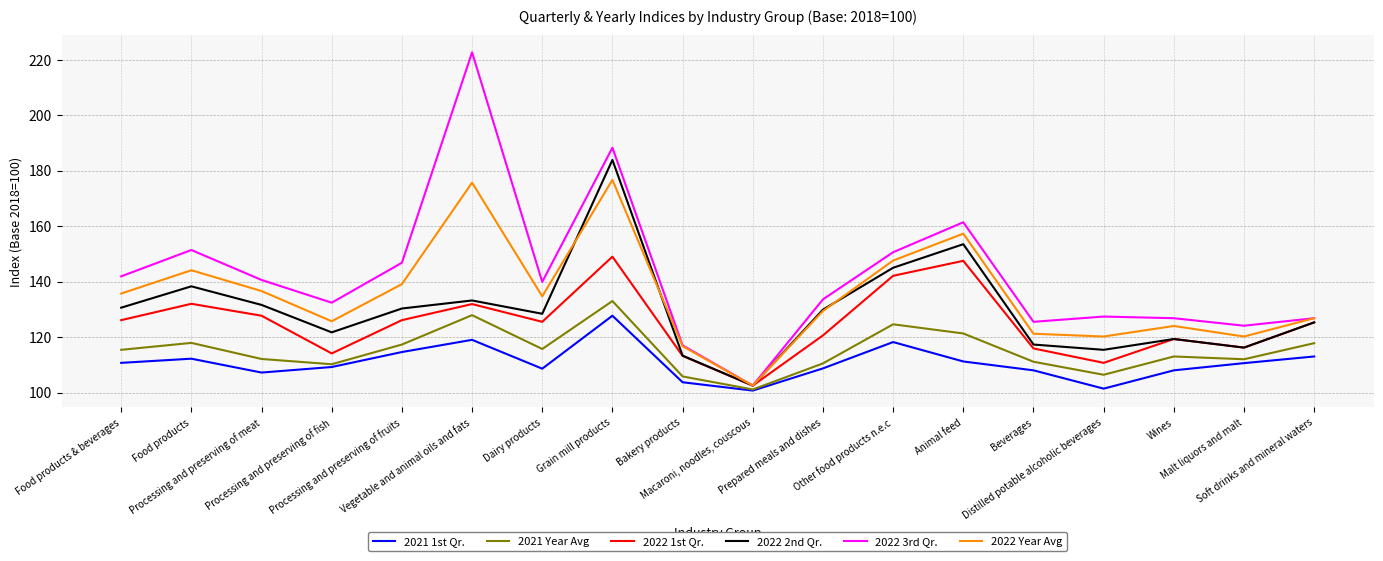

How many lines are shown in the chart?

6